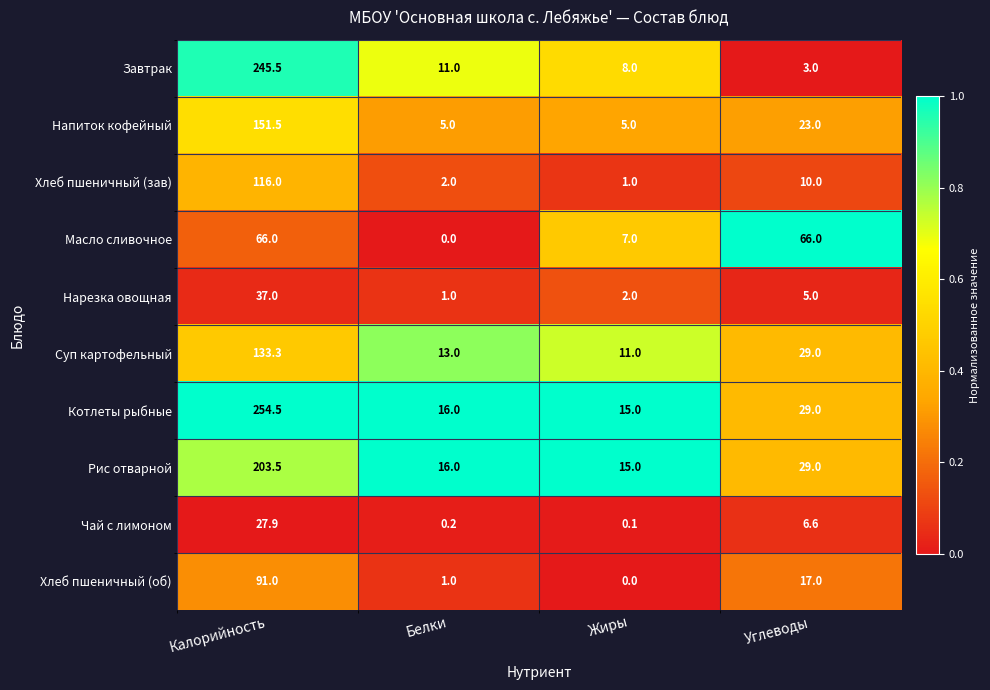

Which series has the largest total across all categories?

Котлеты рыбные